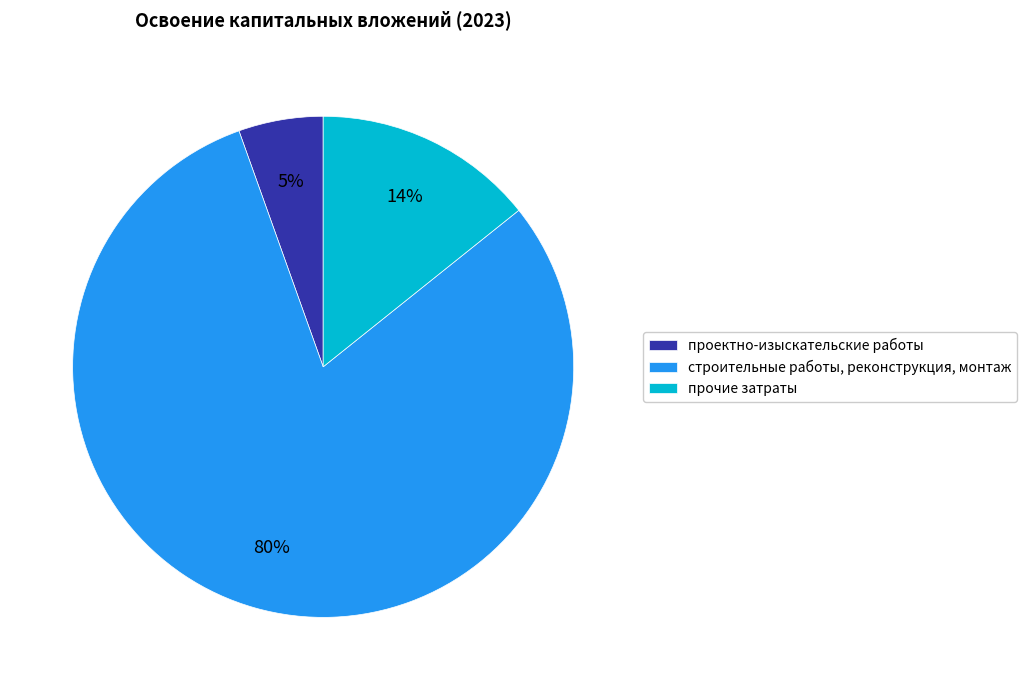

Count the number of slices in the pie.

3